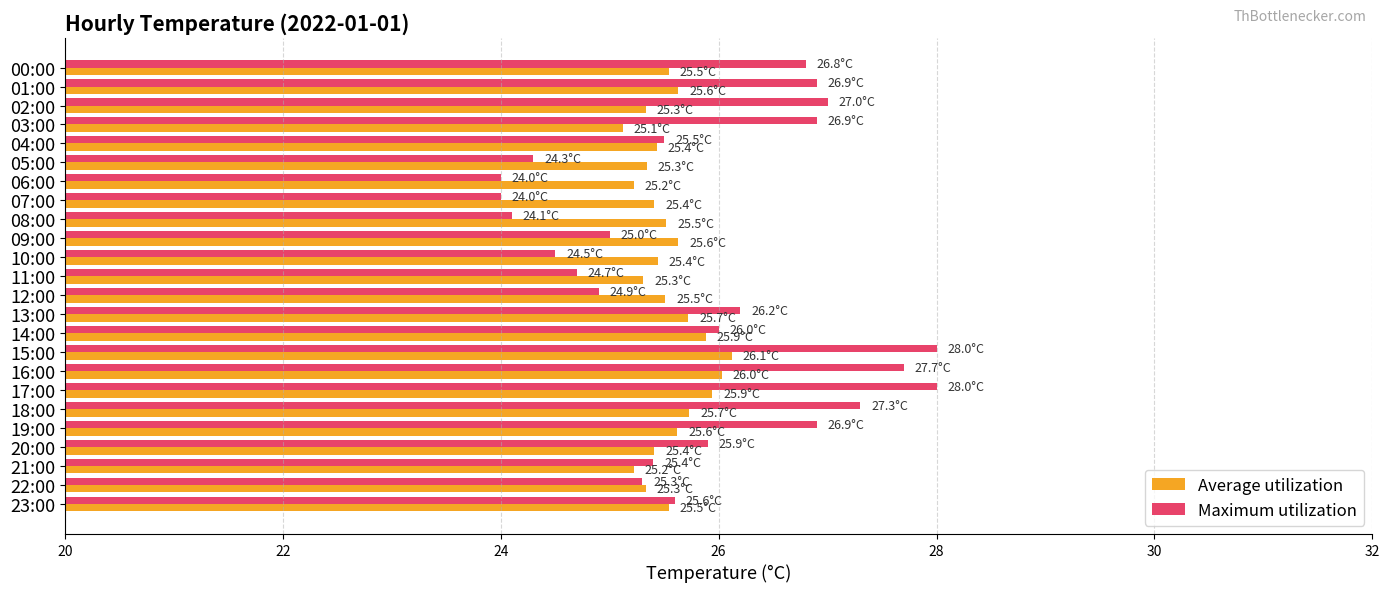

Is the value of Maximum utilization at 10:00 greater than the value of Average utilization at 06:00?

No